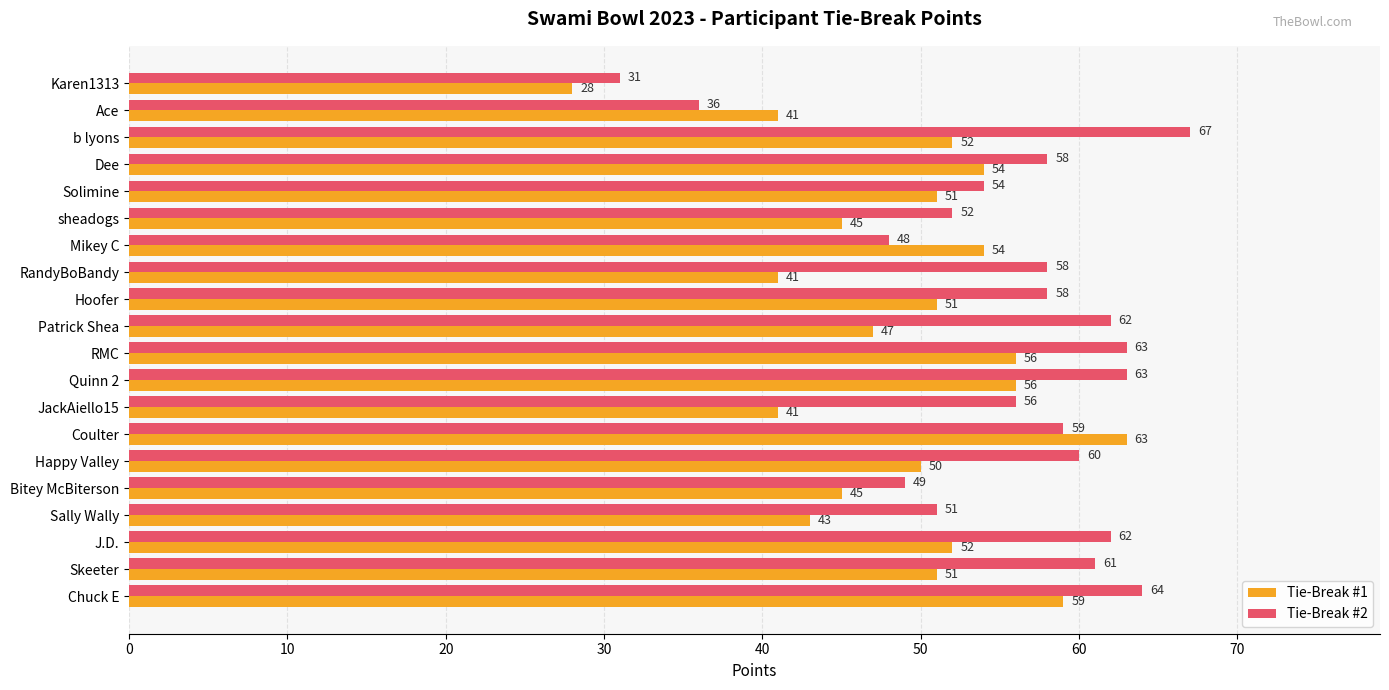

What are all the series names shown in the legend?

Tie-Break #1, Tie-Break #2